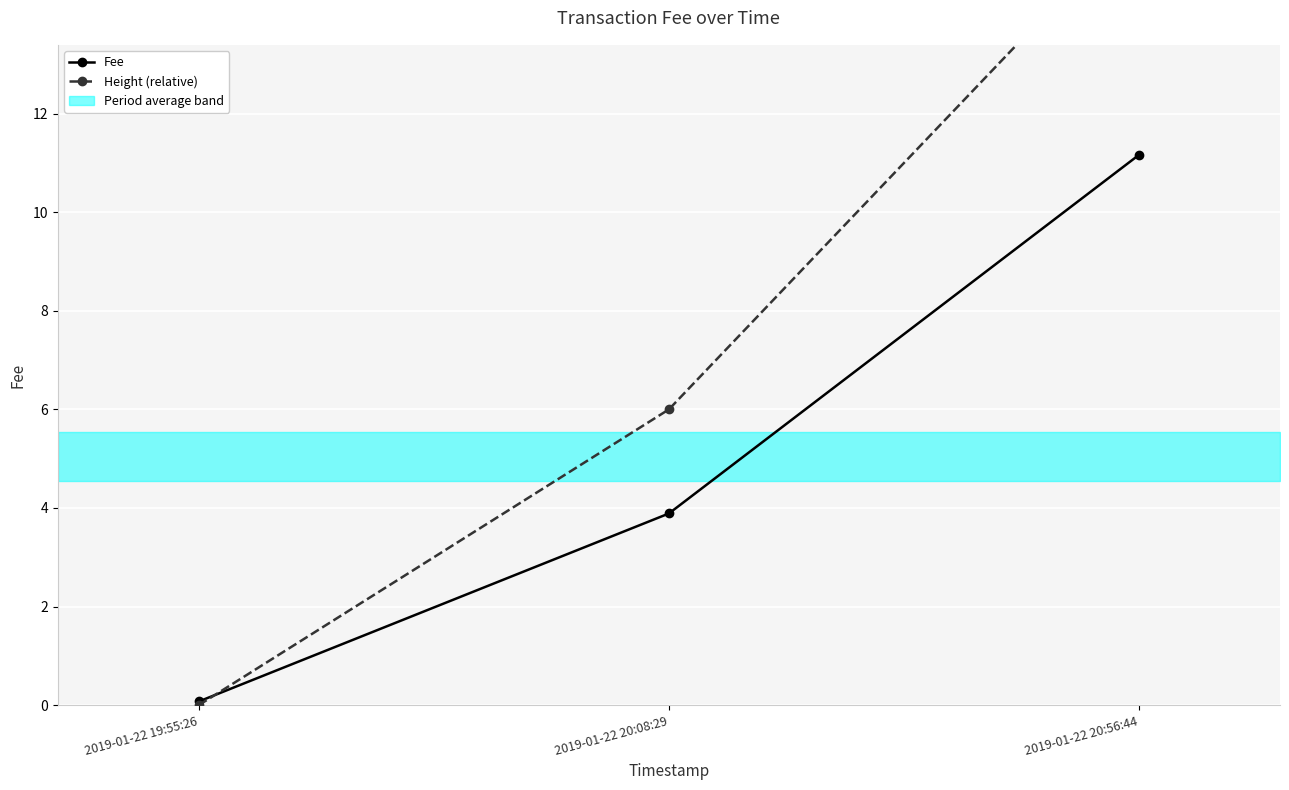

At which label does Height (relative) first exceed 6?

2019-01-22 20:56:44